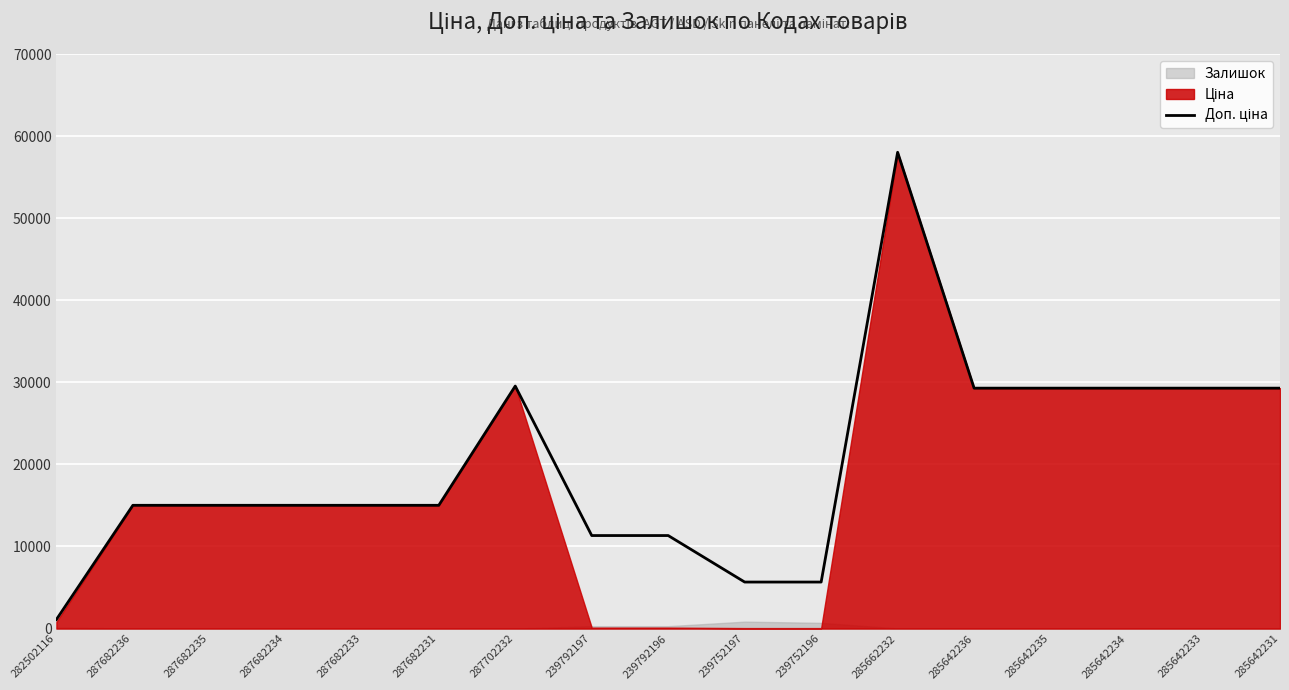

At which label is the value closest to 29569?

287702232